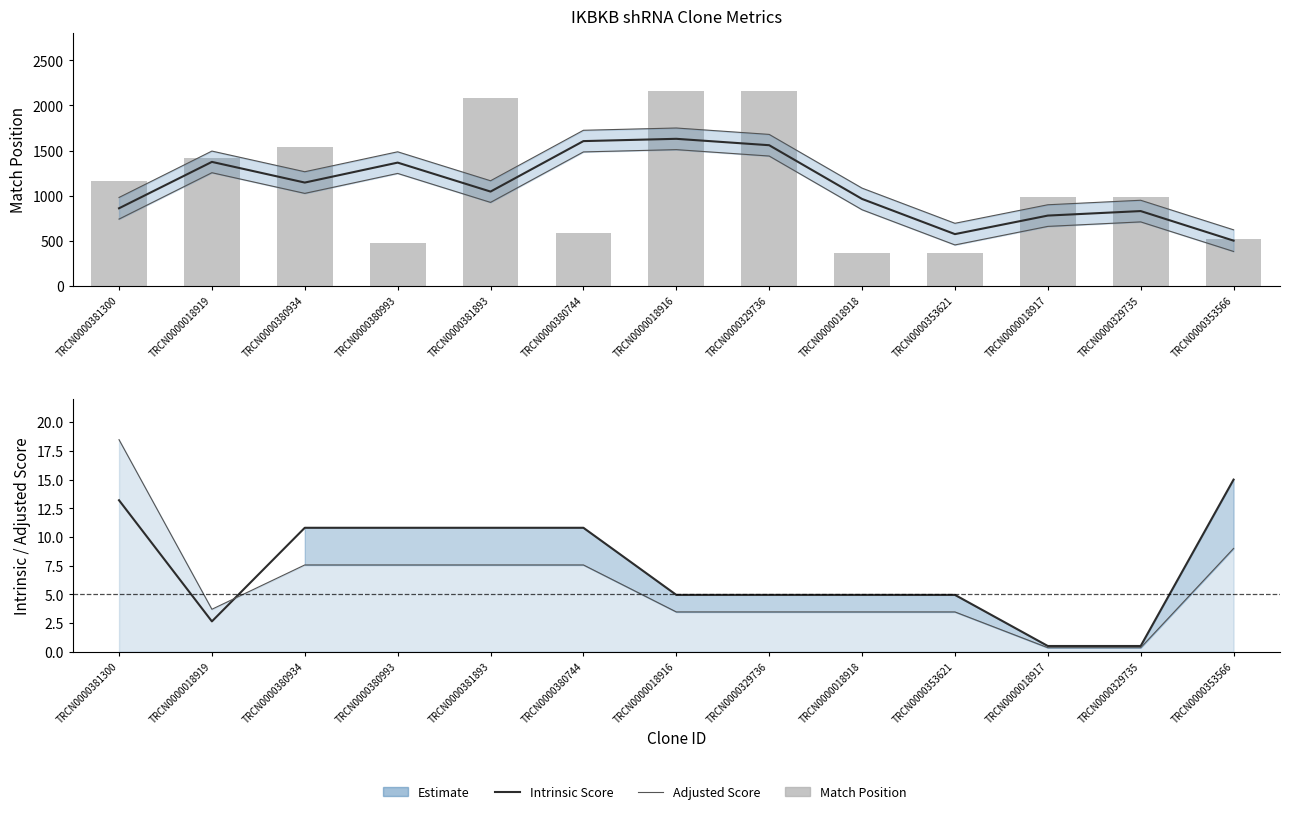

Which series has the widest spread of values?

Match Position